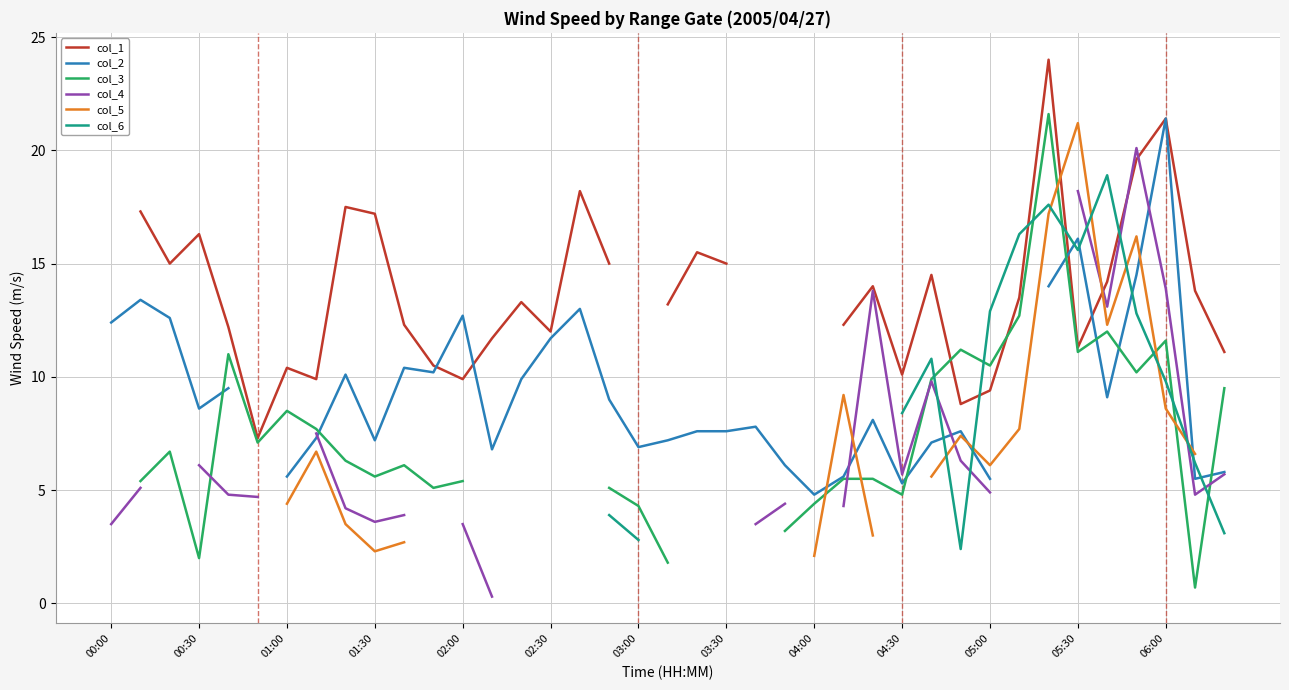

Is this an area chart (filled region under the line)?

No